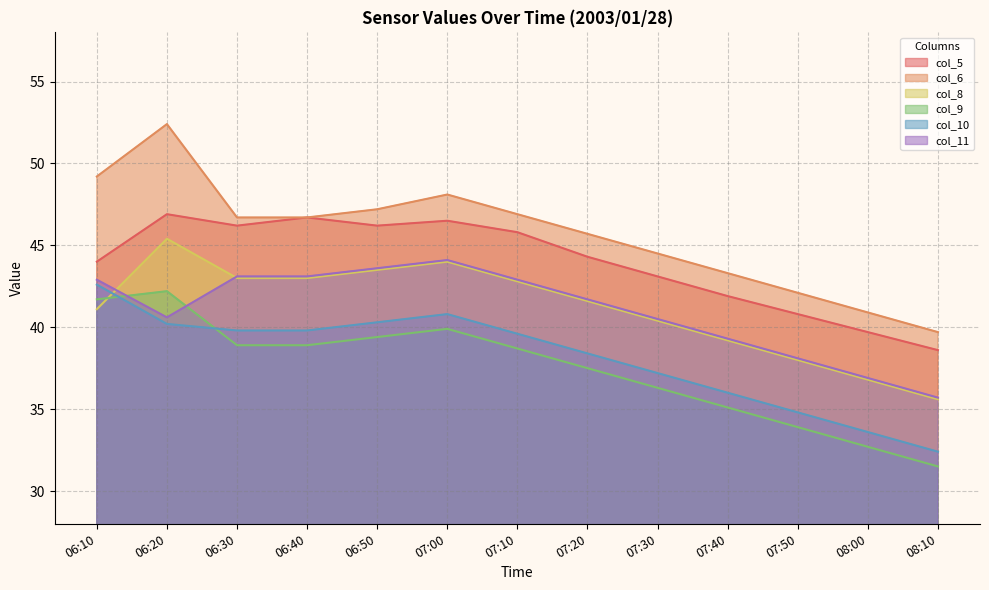

What is the minimum value shown in the chart?

31.5